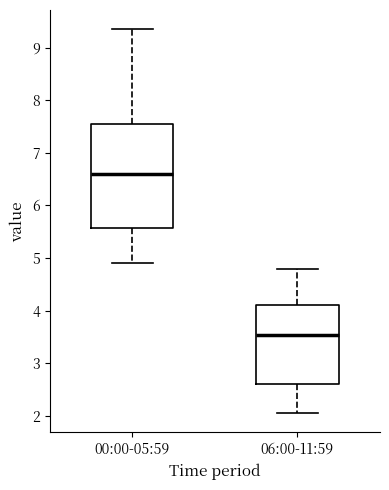

Where does the lower whisker of the box for 00:00-05:59 end on the y-axis? The values are not printed on the chart, so give them approximately, as read against the axis.

4.9